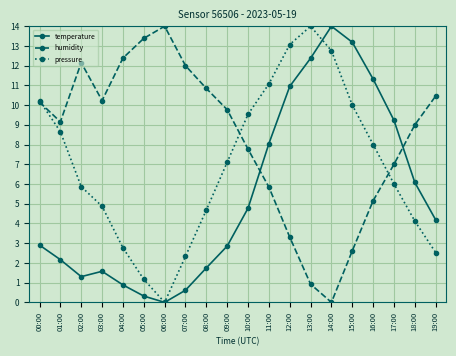

At how many categories does at least one series exceed 8?

20